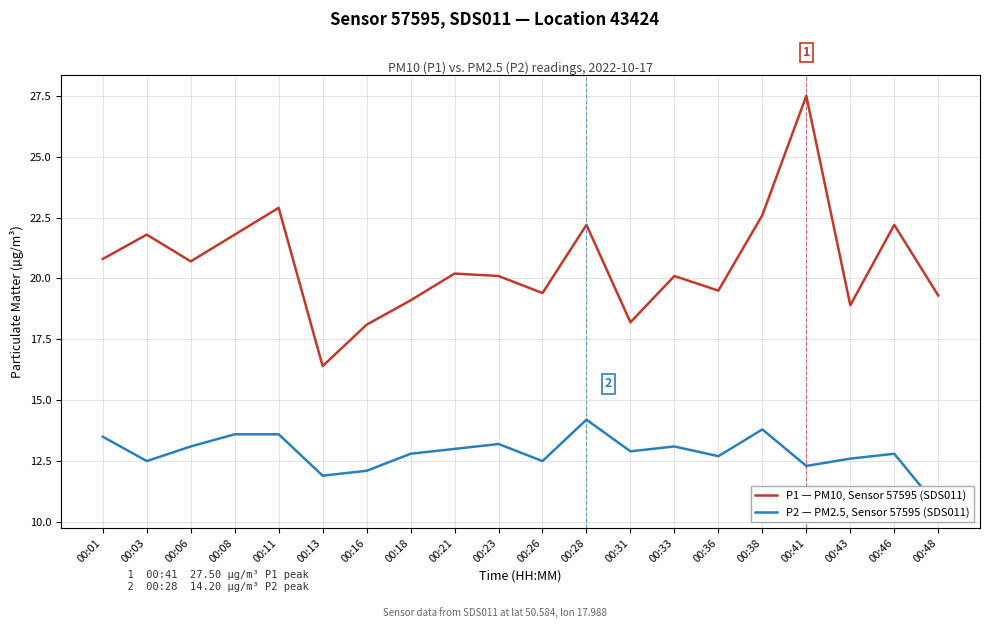

Where is the first local maximum for P2 — PM2.5, Sensor 57595 (SDS011)?

00:23